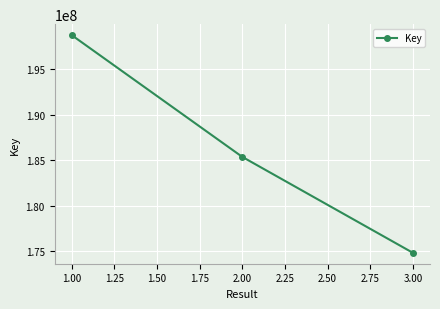

What is the label of the 2nd point from the right?

2.00